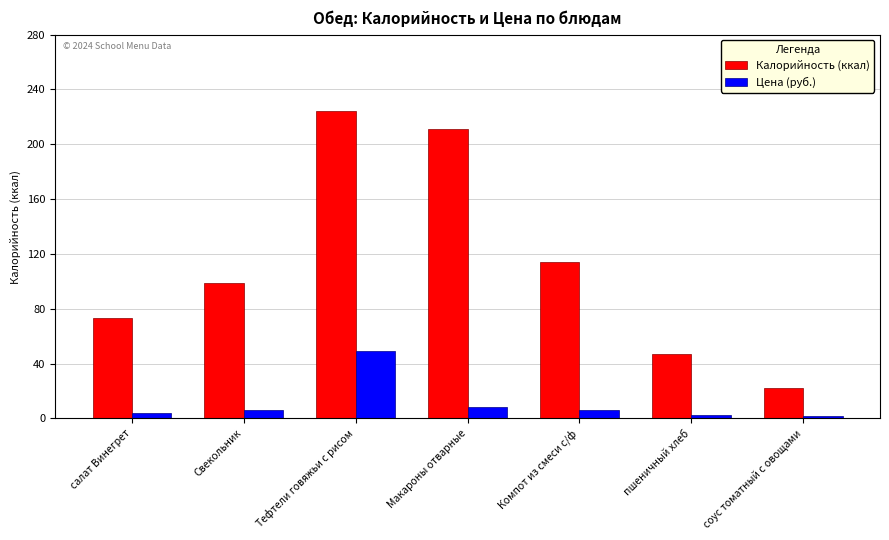

Rank the series at Макароны отварные from lowest to highest value.

Цена (руб.), Калорийность (ккал)